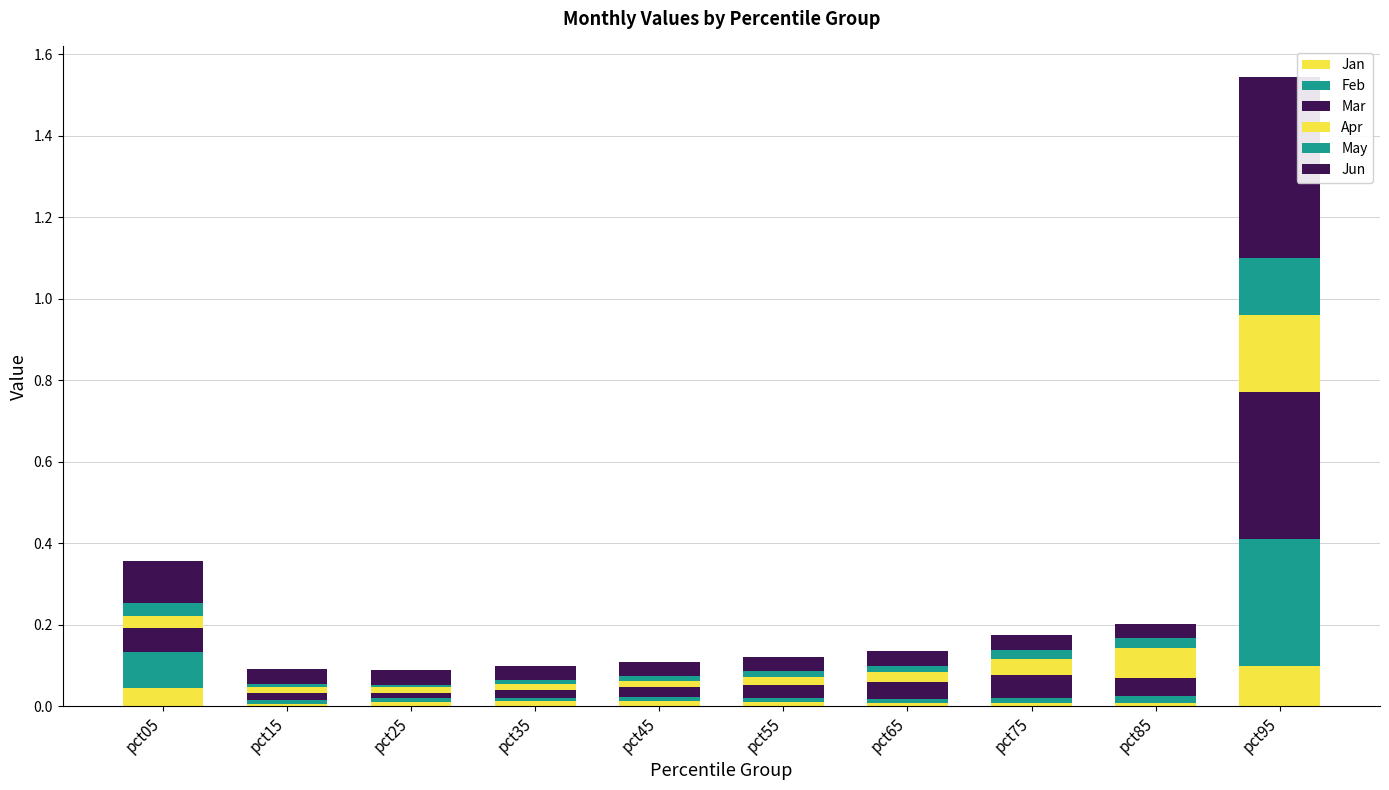

At which category is the sum across all series the highest?

pct95